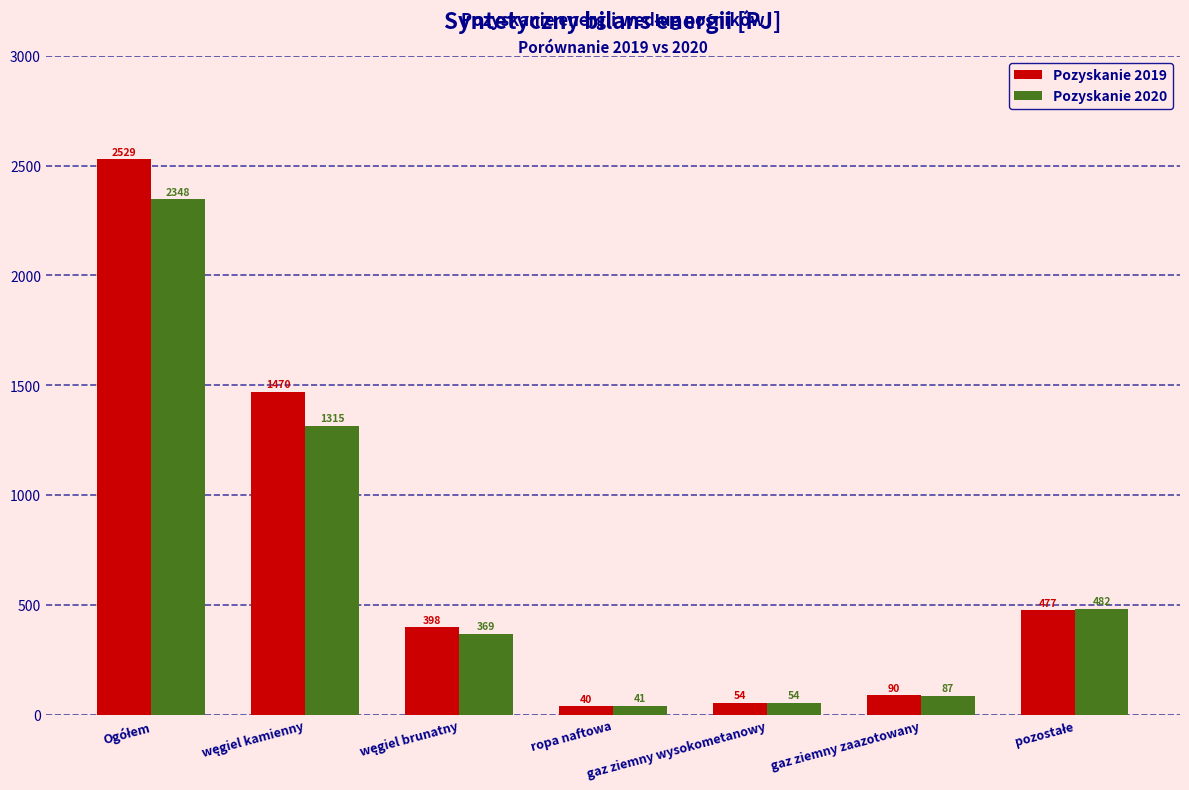

How many values in the Pozyskanie 2020 series are below 369?

3